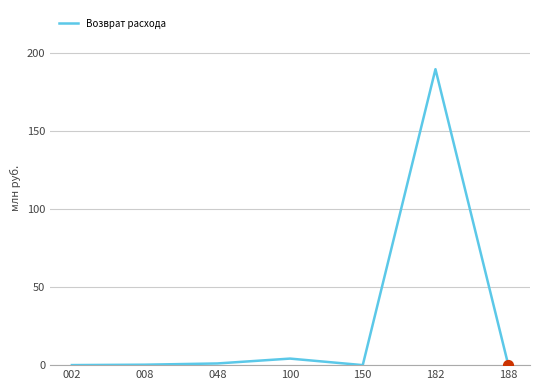

Between 188 and 100, which is larger?

100